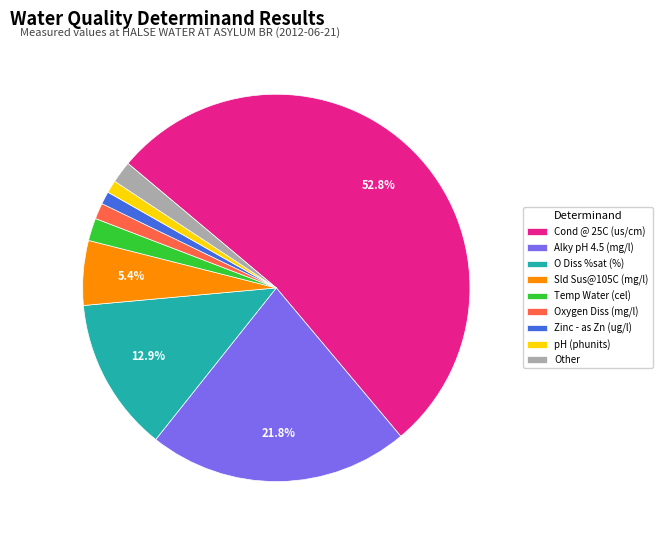

Is there any slice that represents more than half of the pie?

Yes